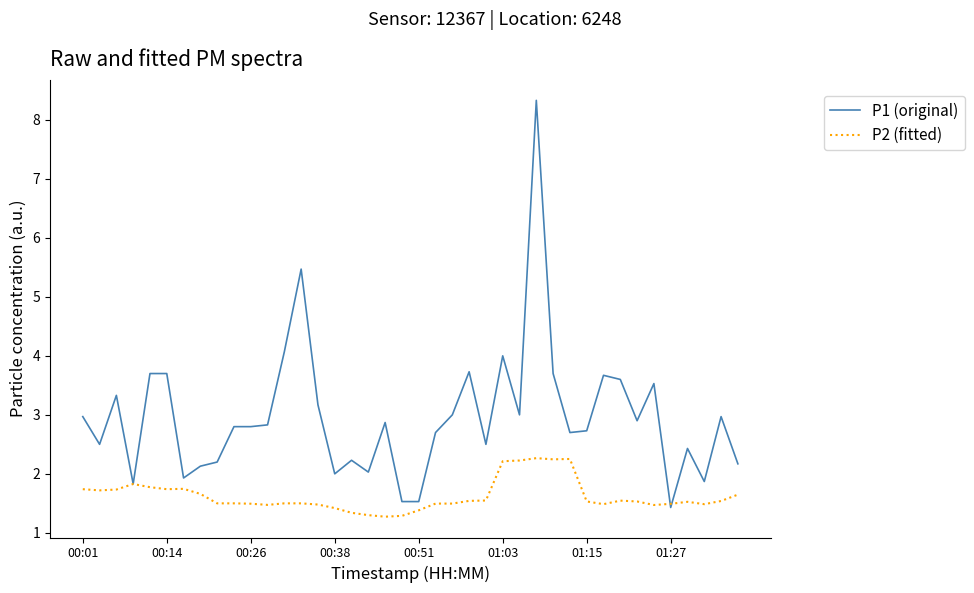

What is the average value of the P1 (original) series?

3.0